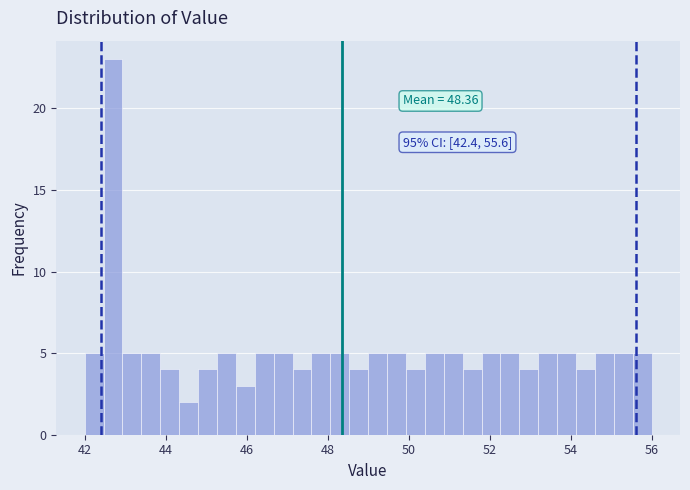

Read against the x-axis, roughly where is the centre of the tallest bar?

42.8